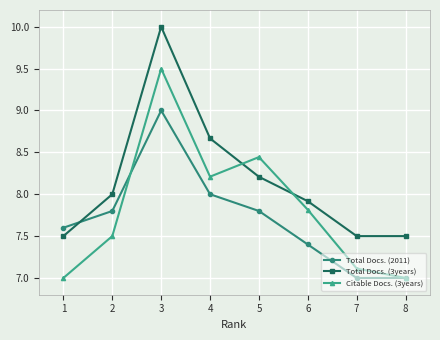

Is it true that Total Docs. (2011) equals 7.6 at 1?

True